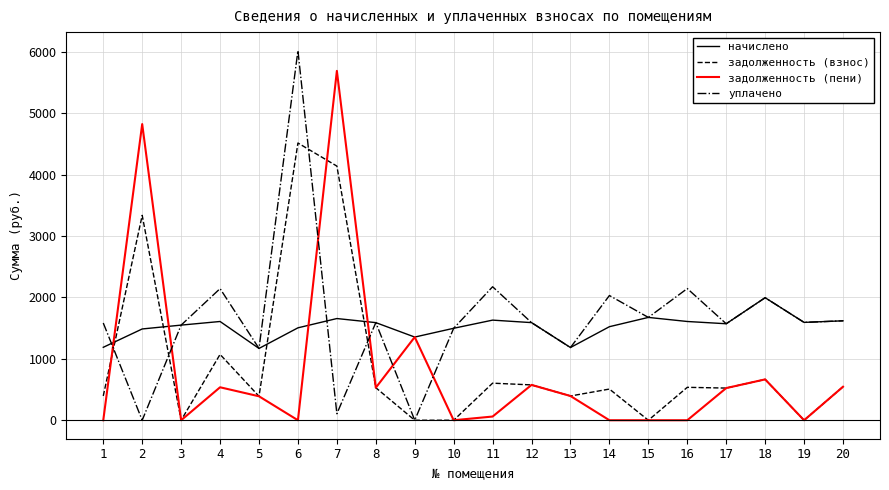

Is the value of уплачено at 2 greater than the value of задолженность (взнос) at 11?

No